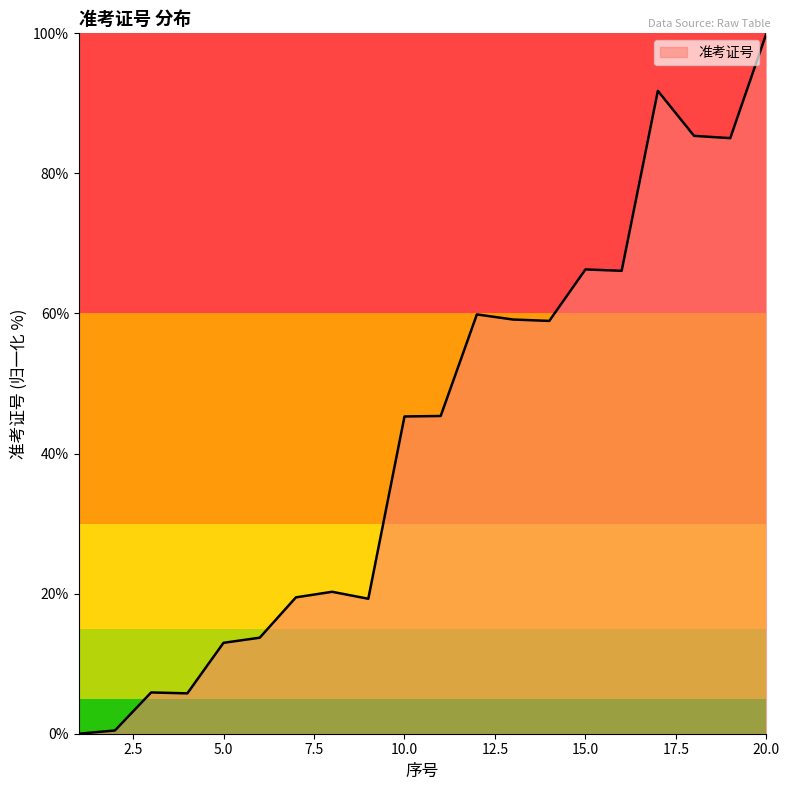

What is the difference between the maximum and minimum values?

100.0